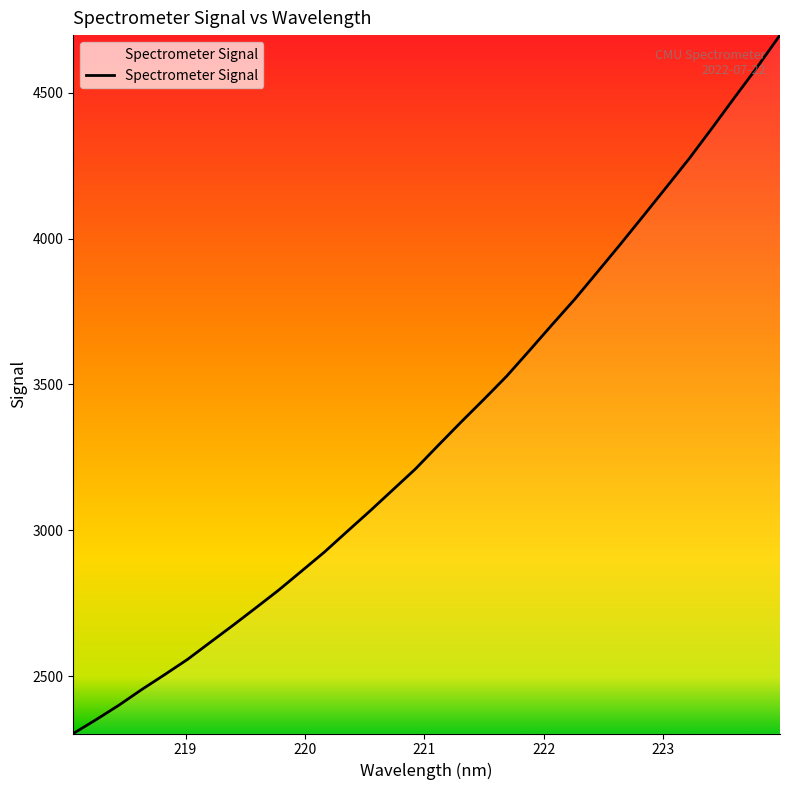

What is the difference between the maximum and minimum values?

2392.4